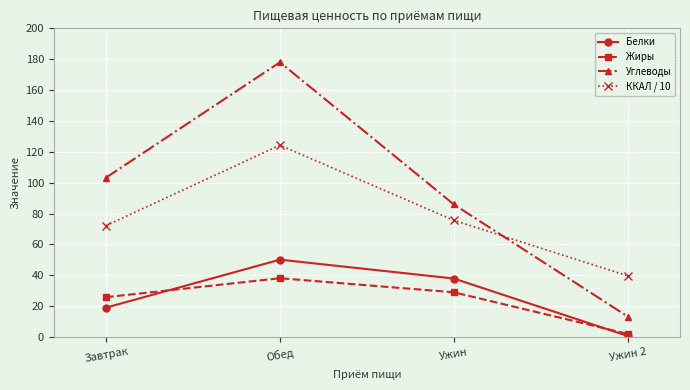

Where is the first local maximum for Углеводы?

Обед